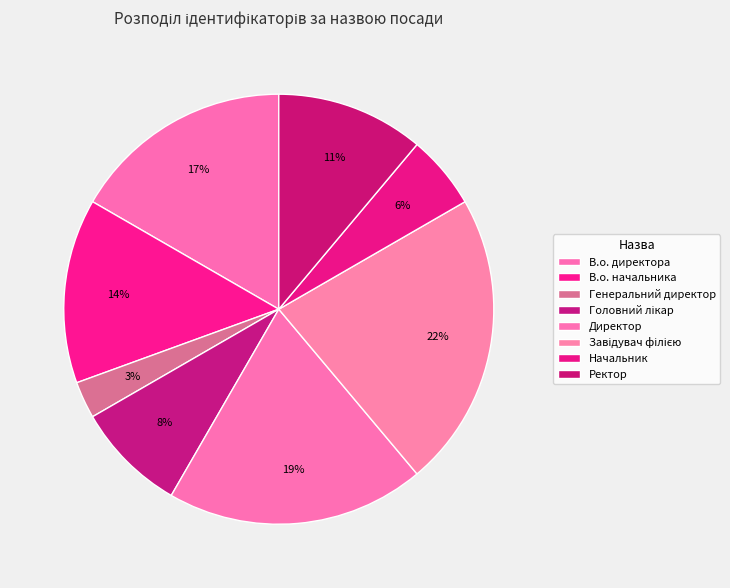

To the nearest percent, what is the difference between the largest and smallest slice percentages?

19%